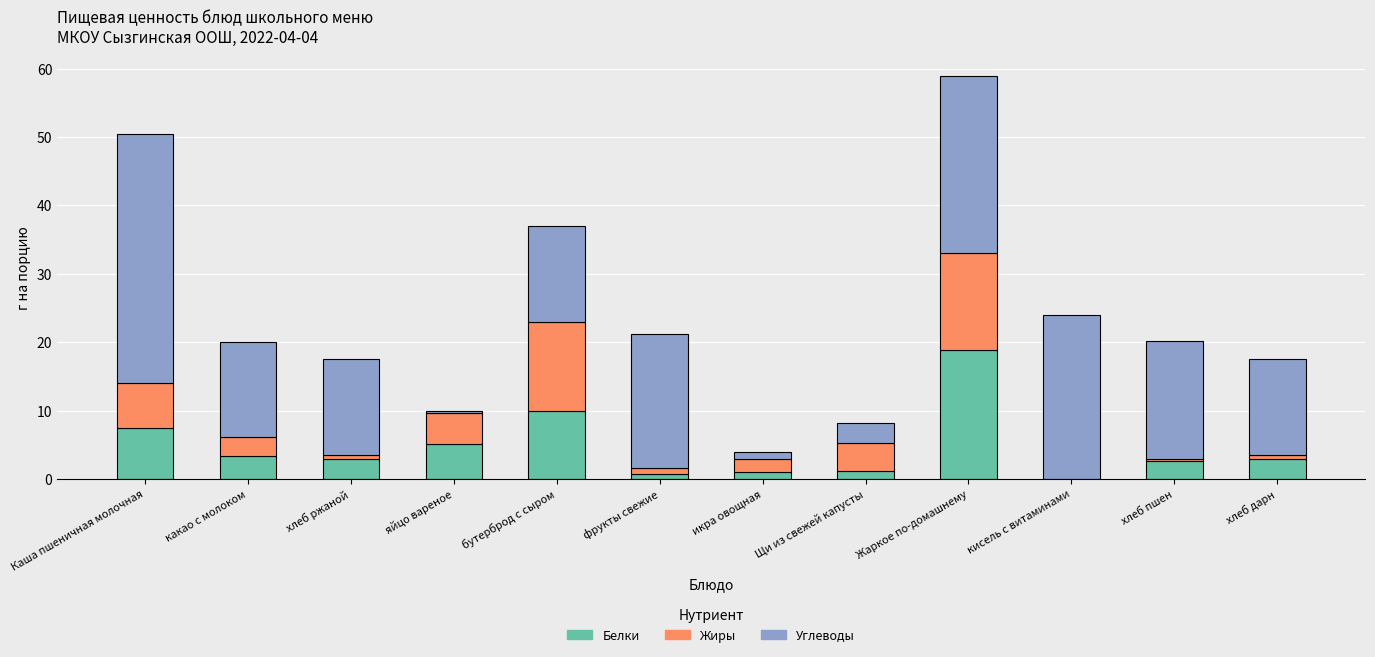

At which category is the sum across all series the highest?

Жаркое по-домашнему